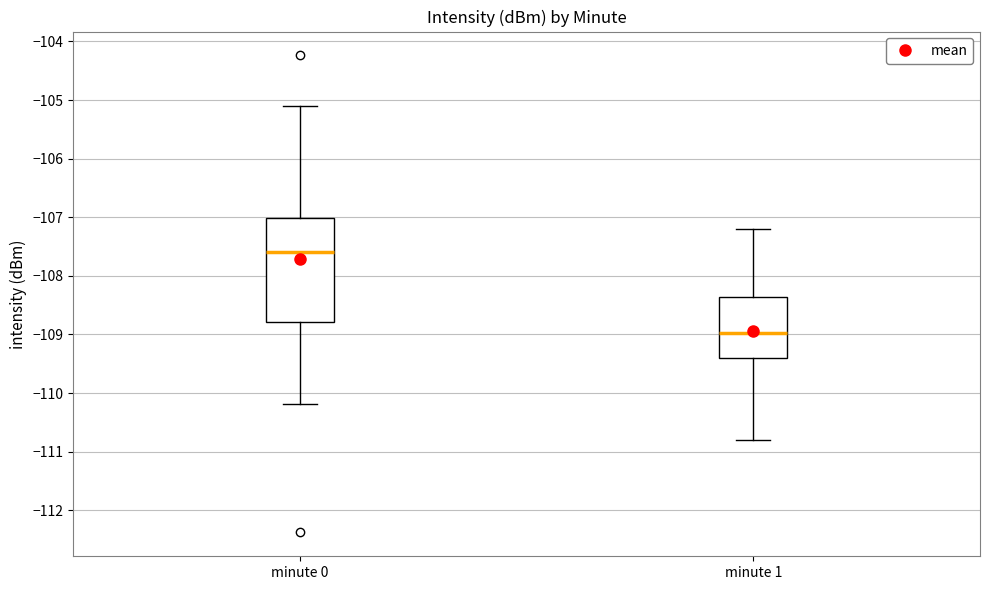

Where does the median line of the box for minute 1 sit on the y-axis? The values are not printed on the chart, so give them approximately, as read against the axis.

-109.0